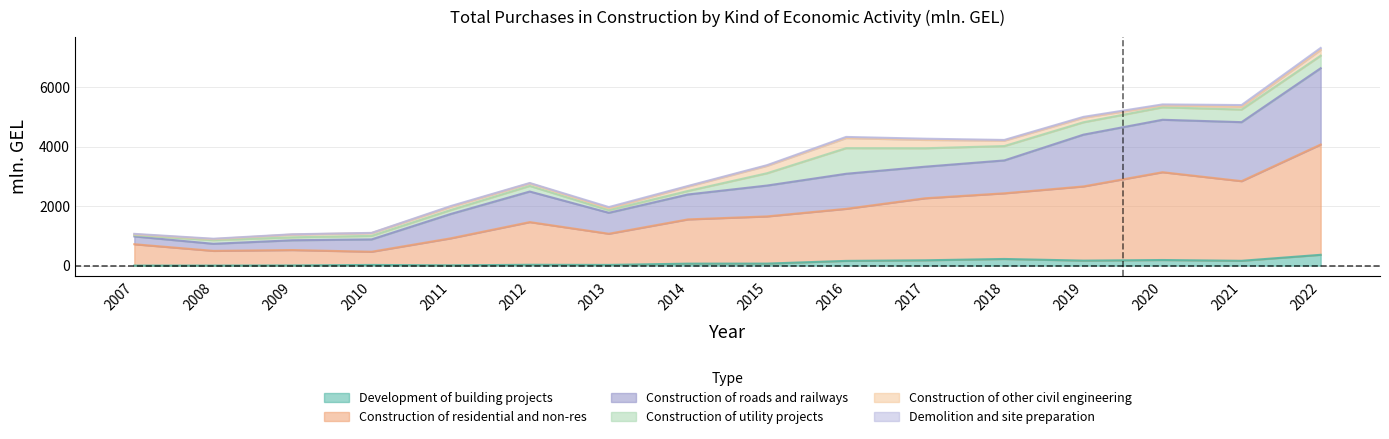

At which category is the sum across all series the highest?

2022